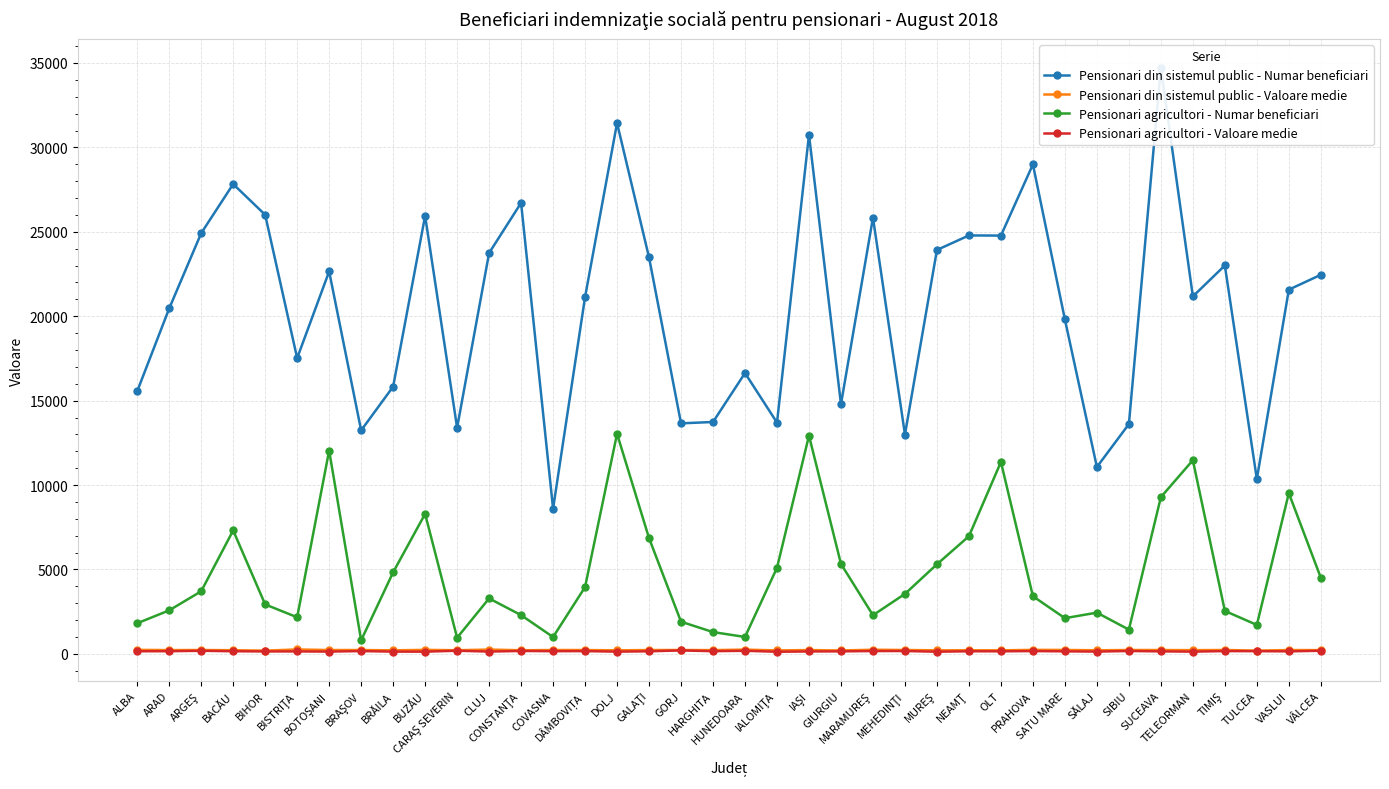

Between MUREŞ and VÂLCEA, which series saw the biggest shift?

Pensionari din sistemul public - Numar beneficiari